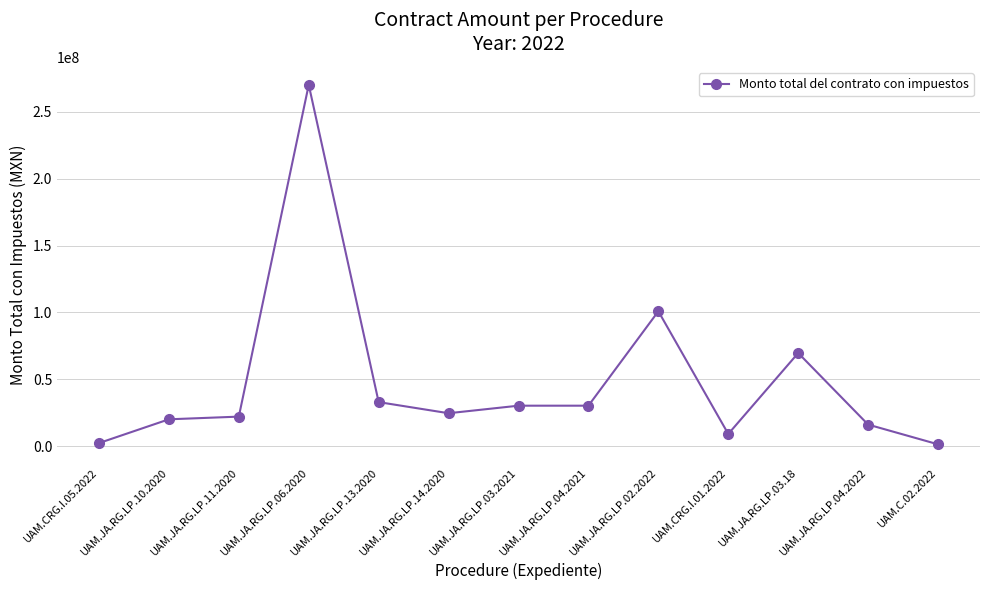

What is the label of the 5th point from the left?

UAM.JA.RG.LP.13.2020